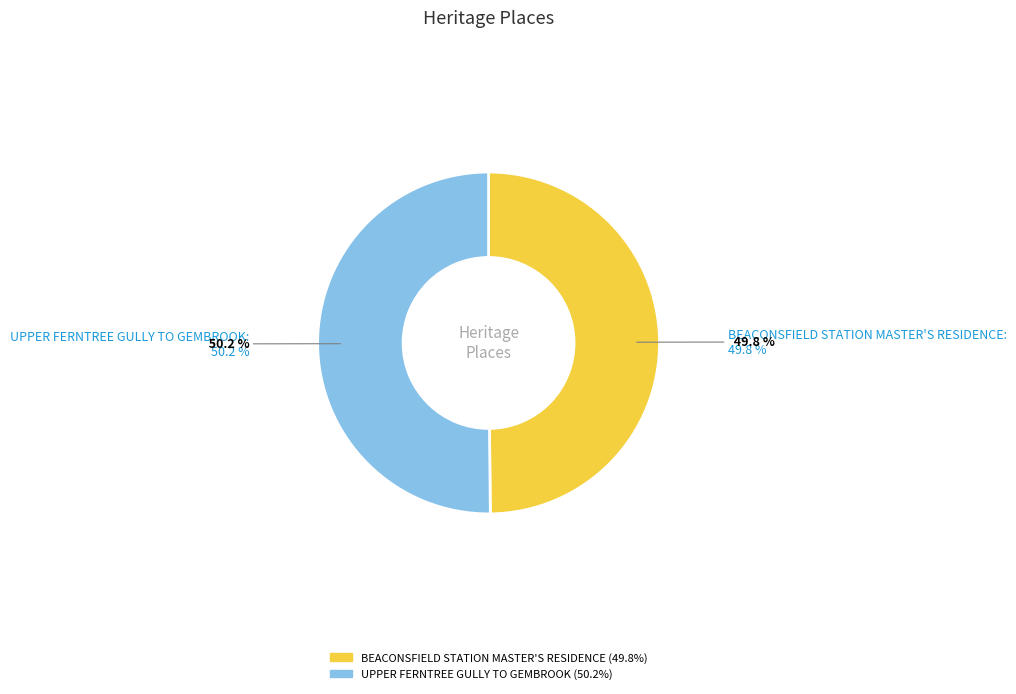

How many slices are in this pie chart?

2